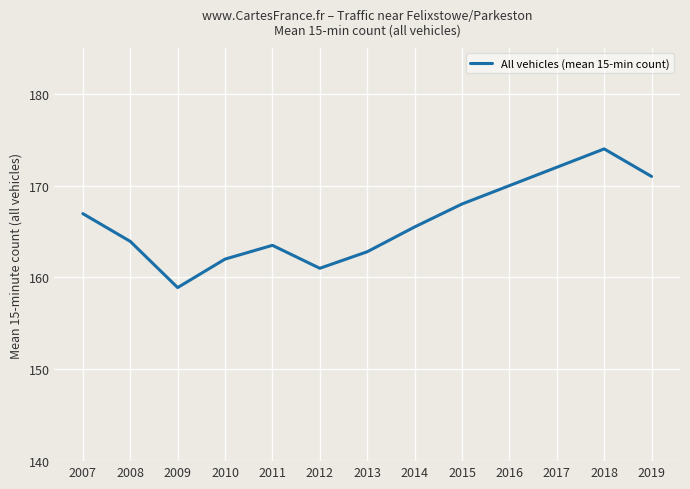

What value does the data have at 2008?

163.9